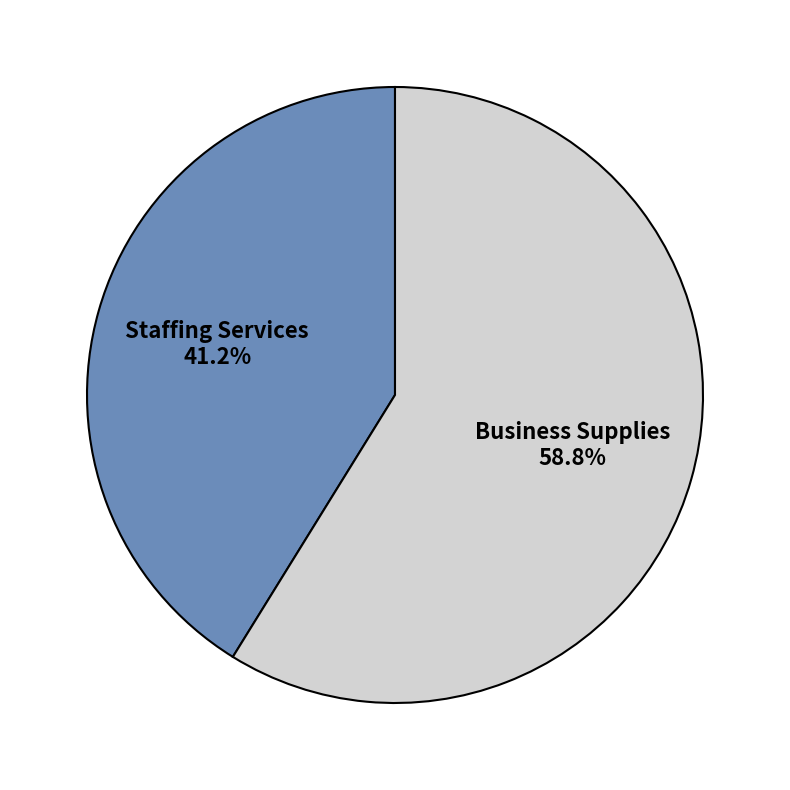

To the nearest percent, what is the average slice percentage?

50%